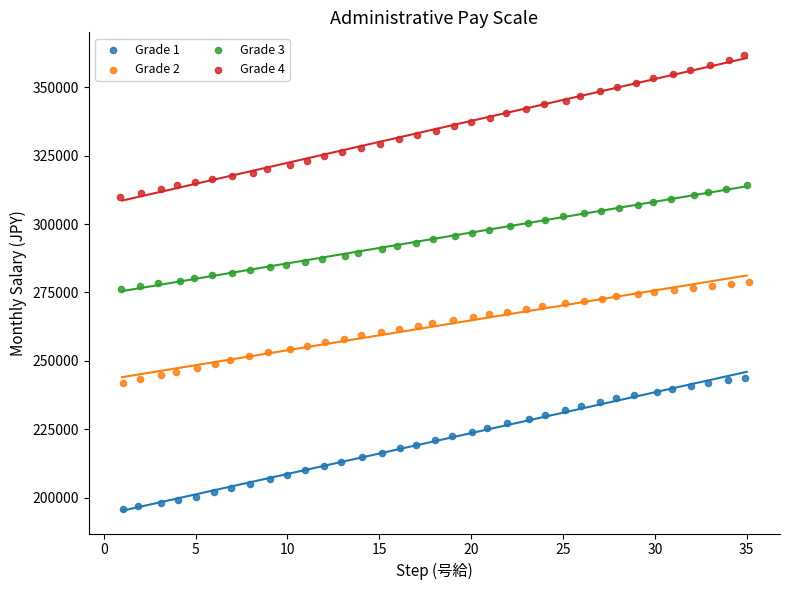

Which series has the widest spread of Y values?

Grade 4